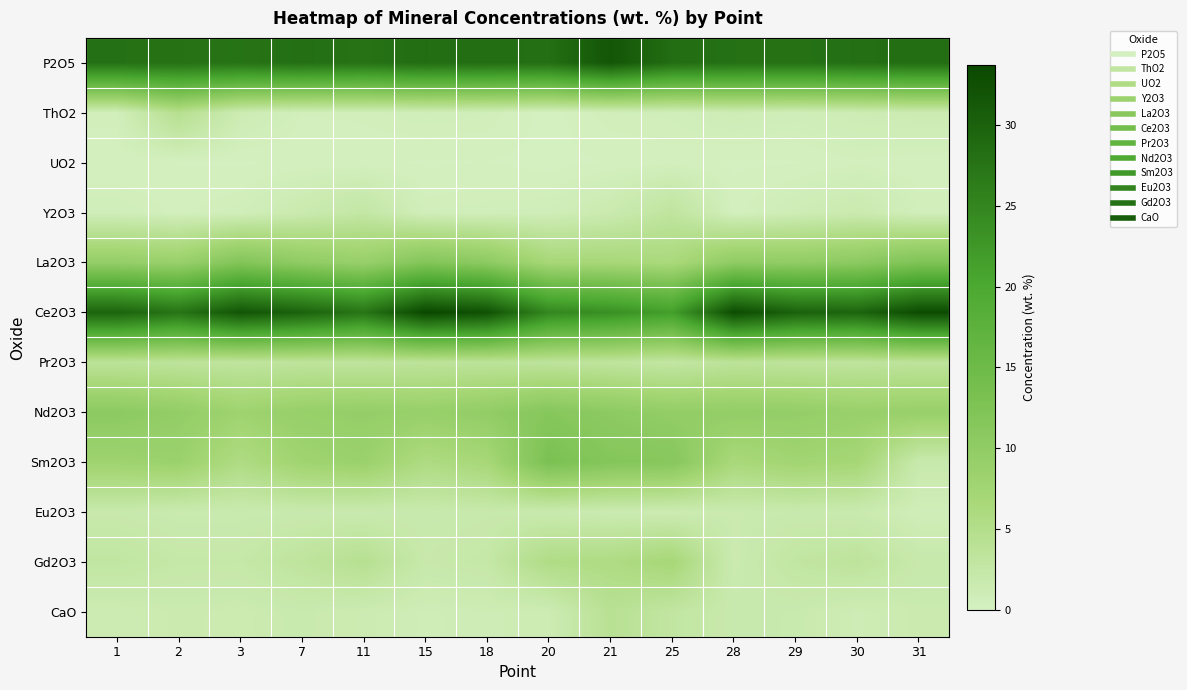

Between 1 and 28, which series saw the biggest shift?

Ce2O3